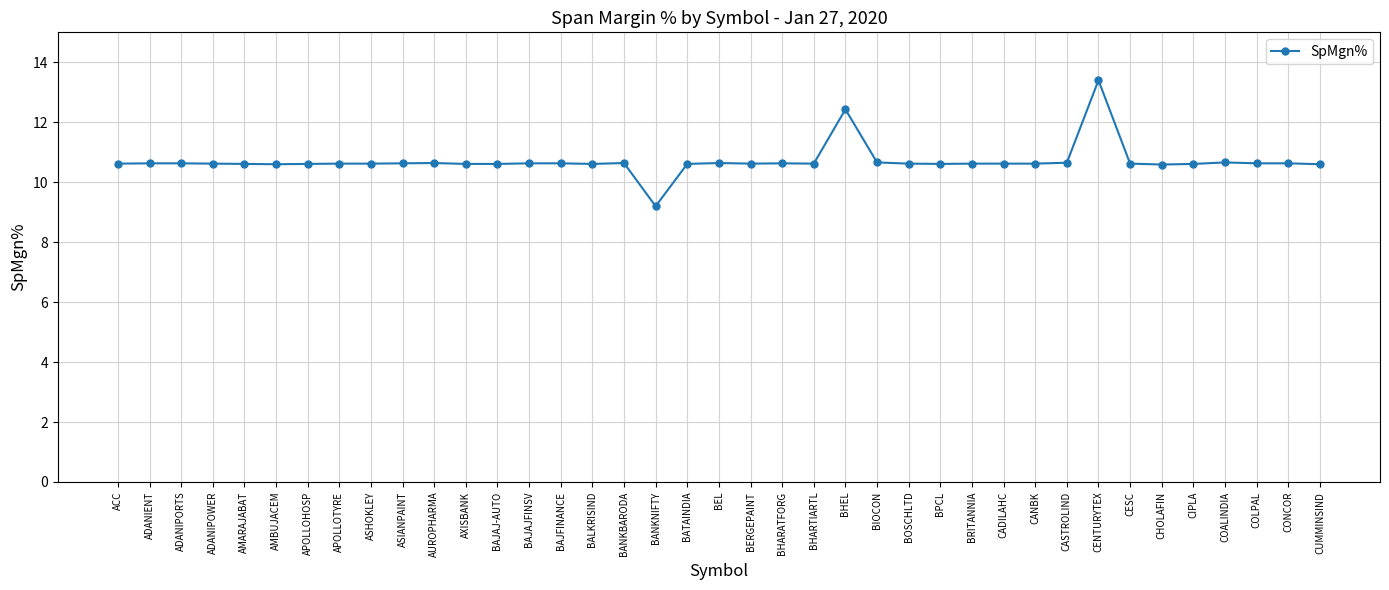

What is the average value?

10.7